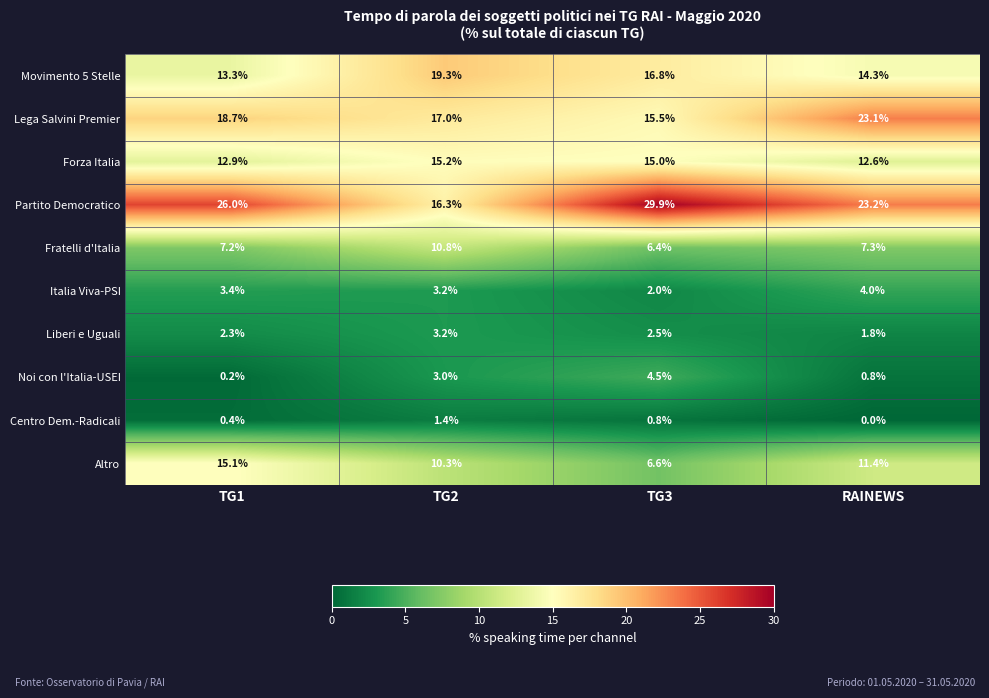

Where does the Italia Viva-PSI series first go above 3?

TG1